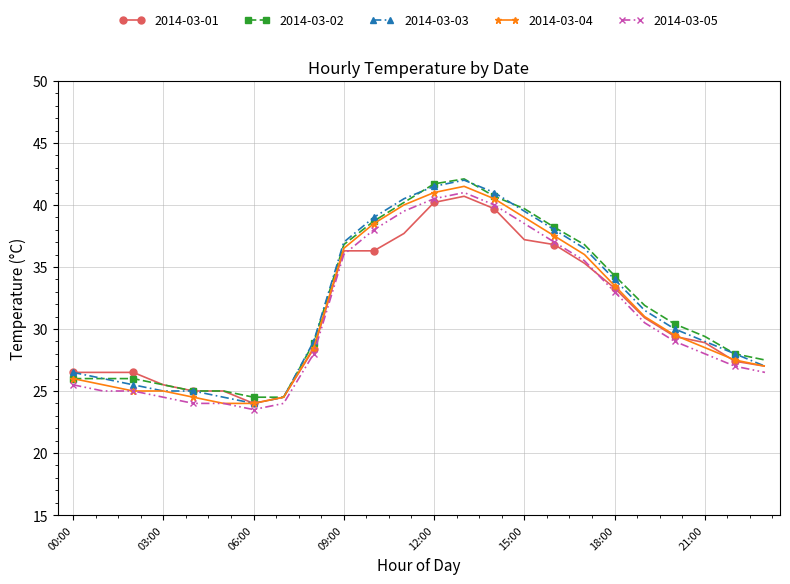

What is the greatest value displayed?

42.1